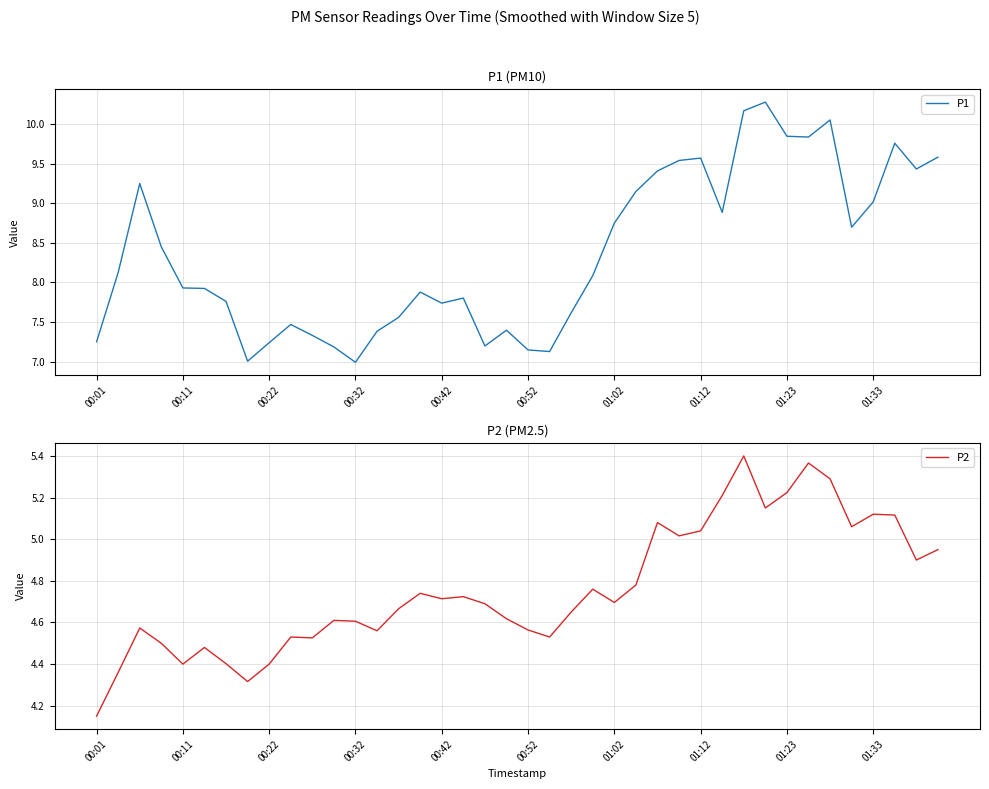

What is the lowest value of the P2 series?

4.2